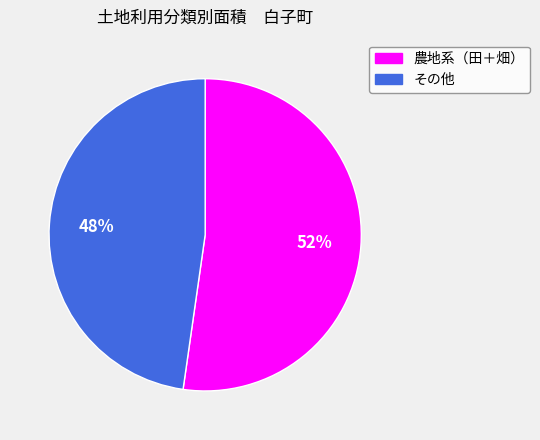

Rank the categories by value from lowest to highest.

その他, 農地系（田＋畑）